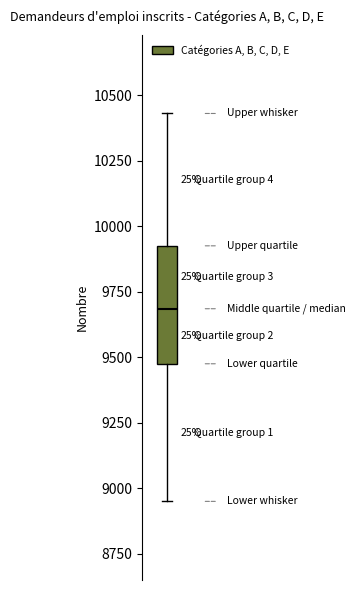

Where does the upper whisker of the box end on the y-axis? The values are not printed on the chart, so give them approximately, as read against the axis.

10450